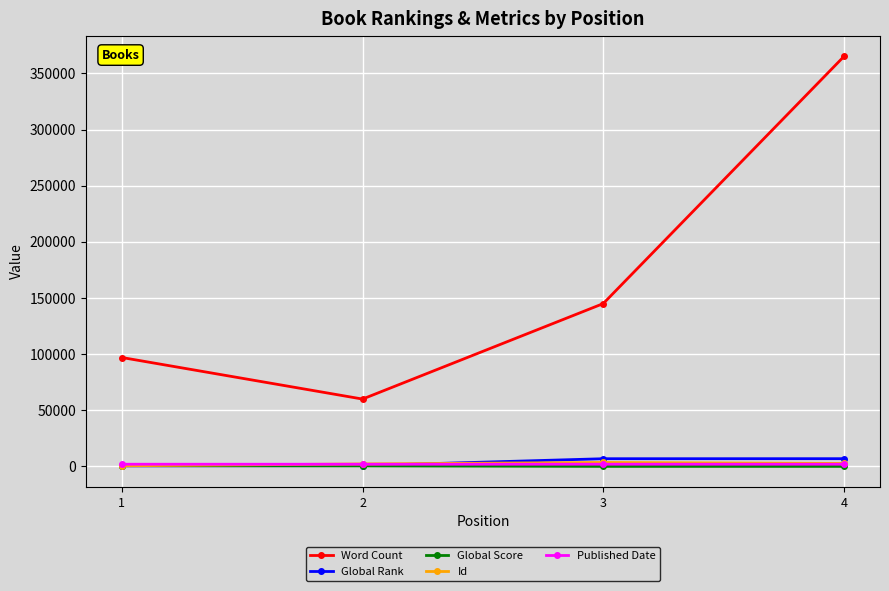

Which series has the largest total across all categories?

Word Count